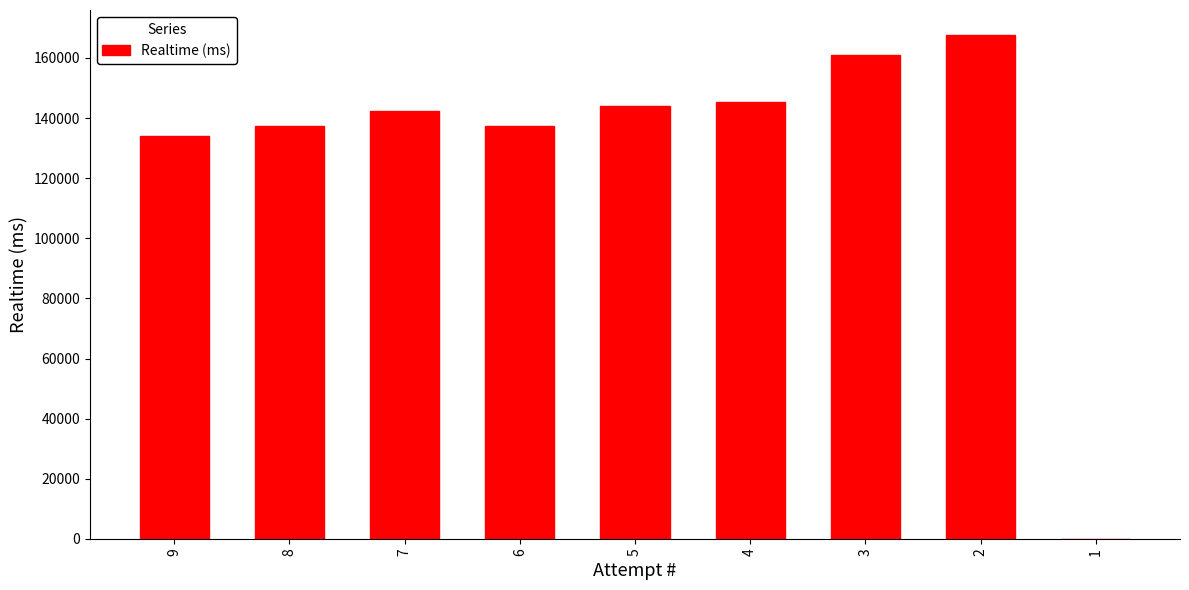

The chart shows a value of 238066 at 5. True or false?

False